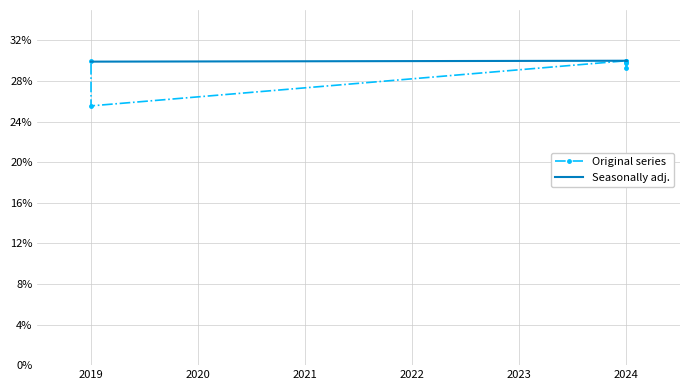

Does the chart have visible grid lines?

Yes